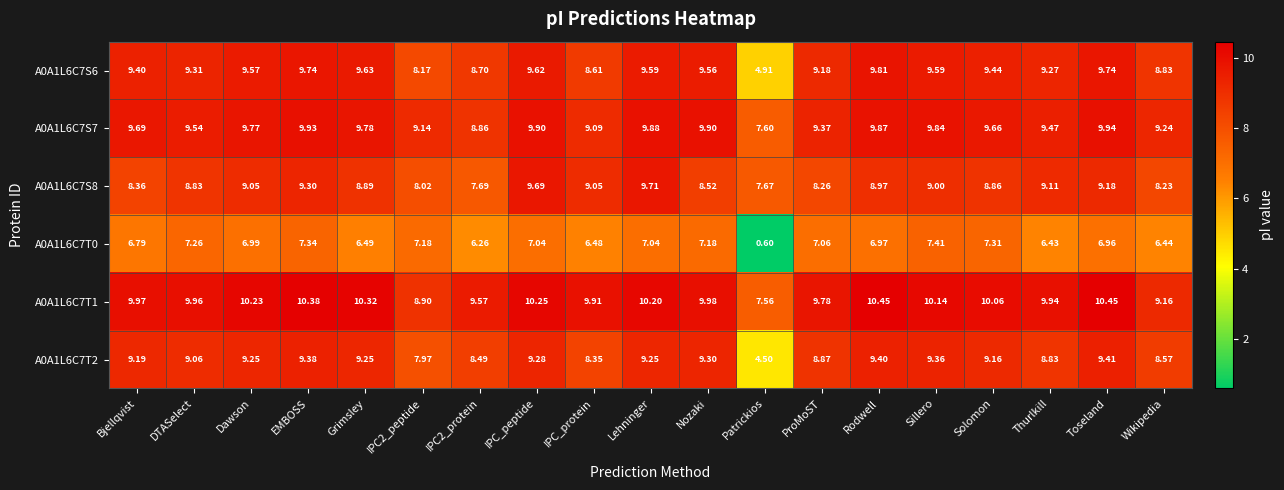

At which category is the sum across all series the highest?

EMBOSS